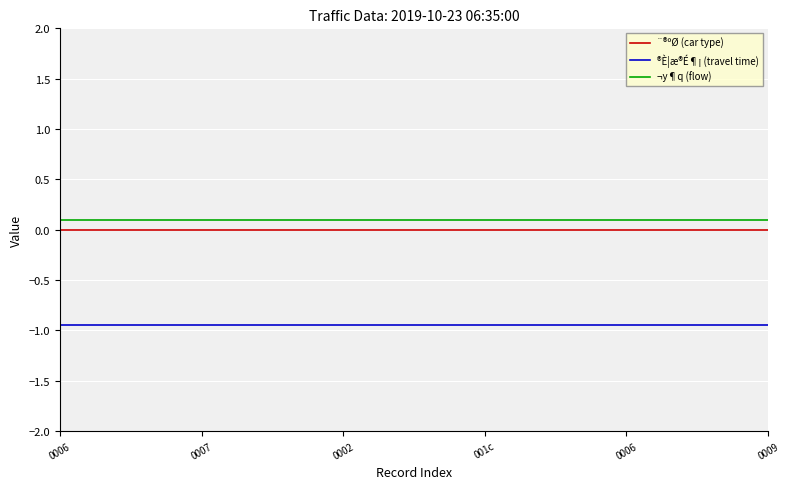

True or false: ¬y¶q (flow) and ¨®ºØ (car type) intersect in this chart.

False